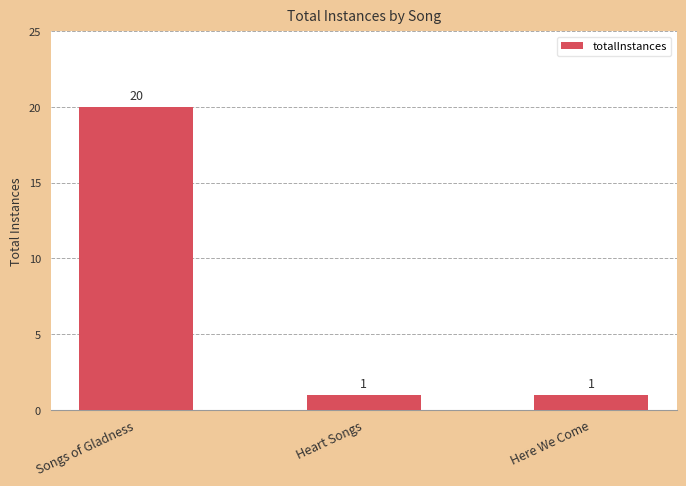

Reading right to left, what are all the values shown in this chart?

1	1	20